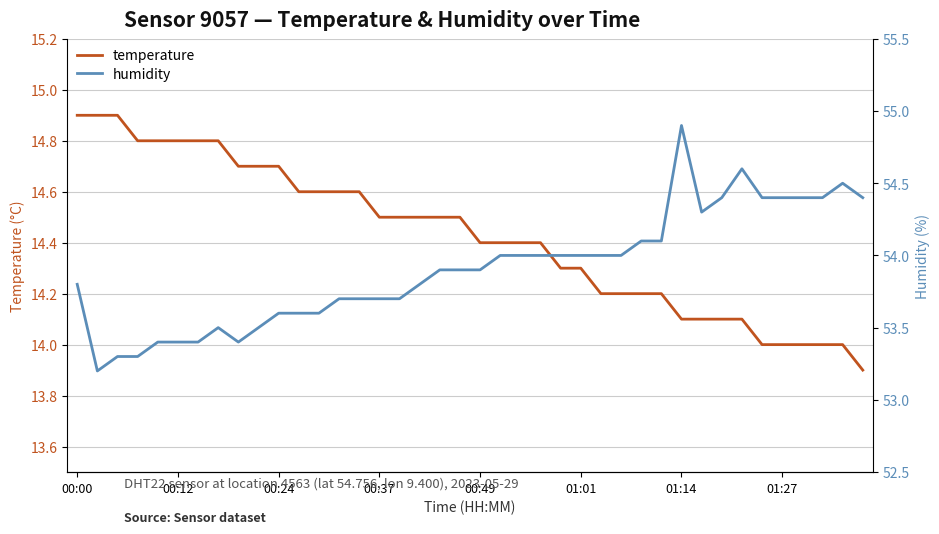

The temperature series shows 23.9 at 31. True or false?

False